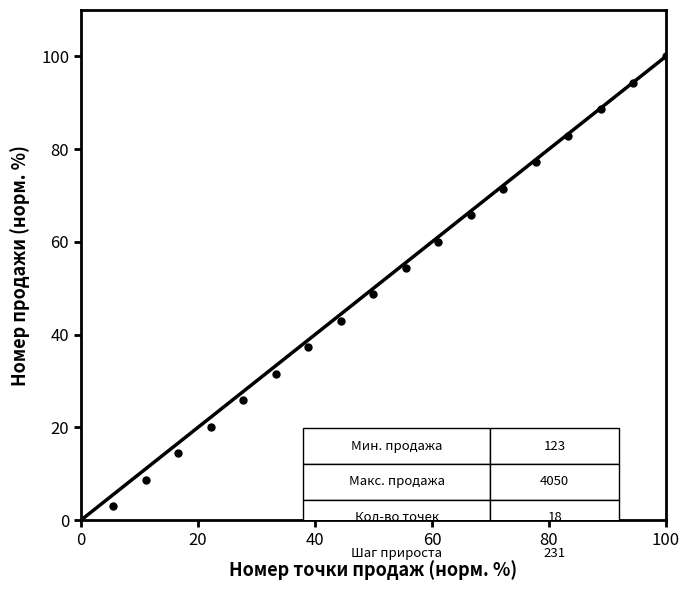

What is the range of X values (max minus min)?

94.4